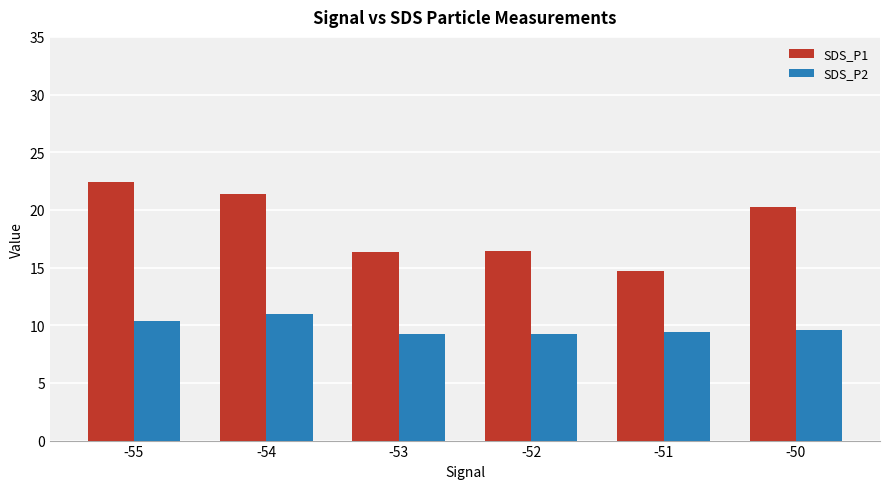

How many bars are there in total?

12